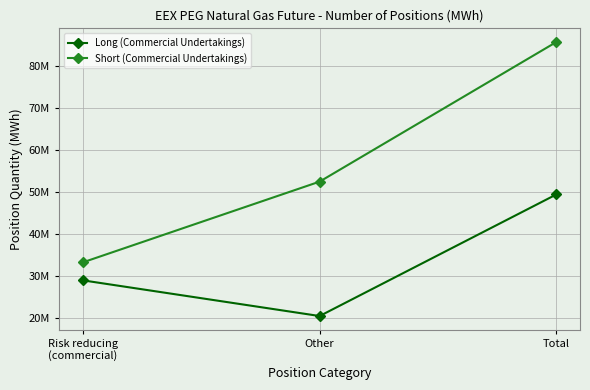

Rank the series at Total from lowest to highest value.

Long (Commercial Undertakings), Short (Commercial Undertakings)